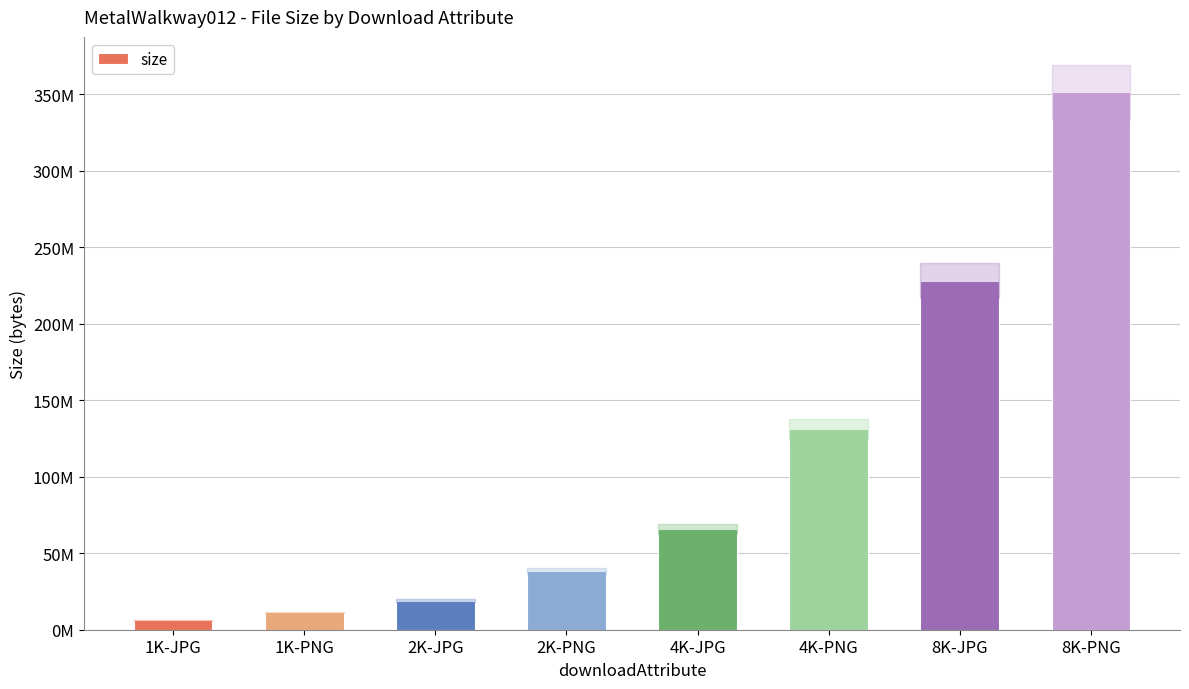

What is the sum of the values at 8K-JPG and 4K-PNG?

359021495